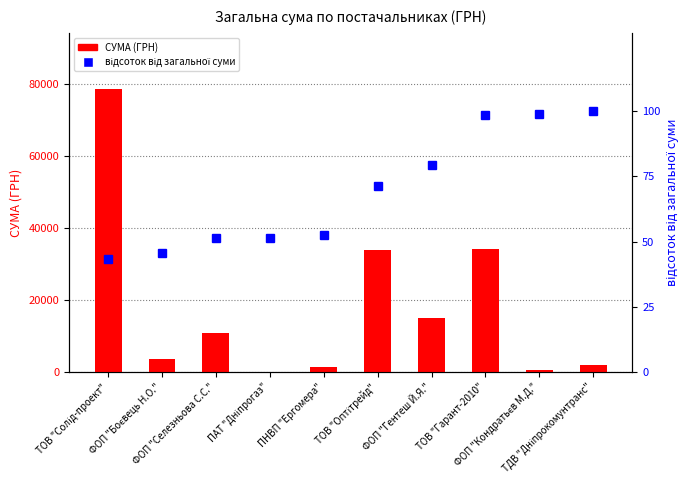

At which category does the chart reach its minimum across all series?

ТОВ "Солід-проект"